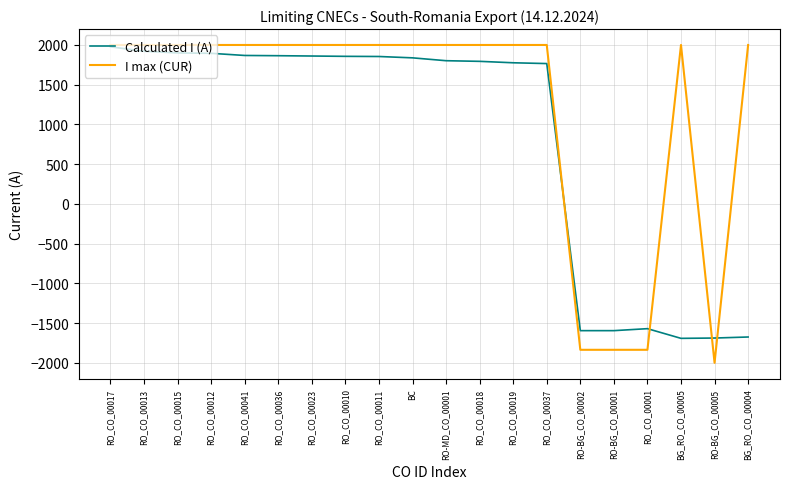

List the series in order of their overall mean, lowest first.

Calculated I (A), I max (CUR)